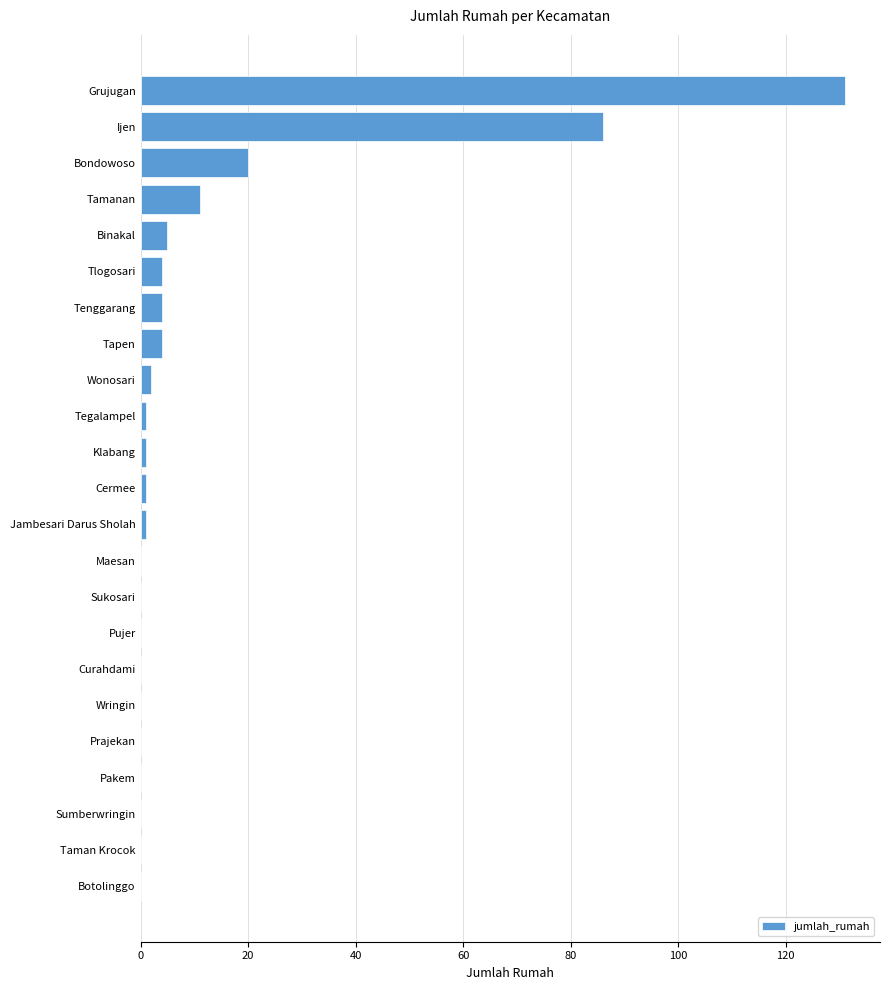

Is it true that the value at Maesan is 0?

True